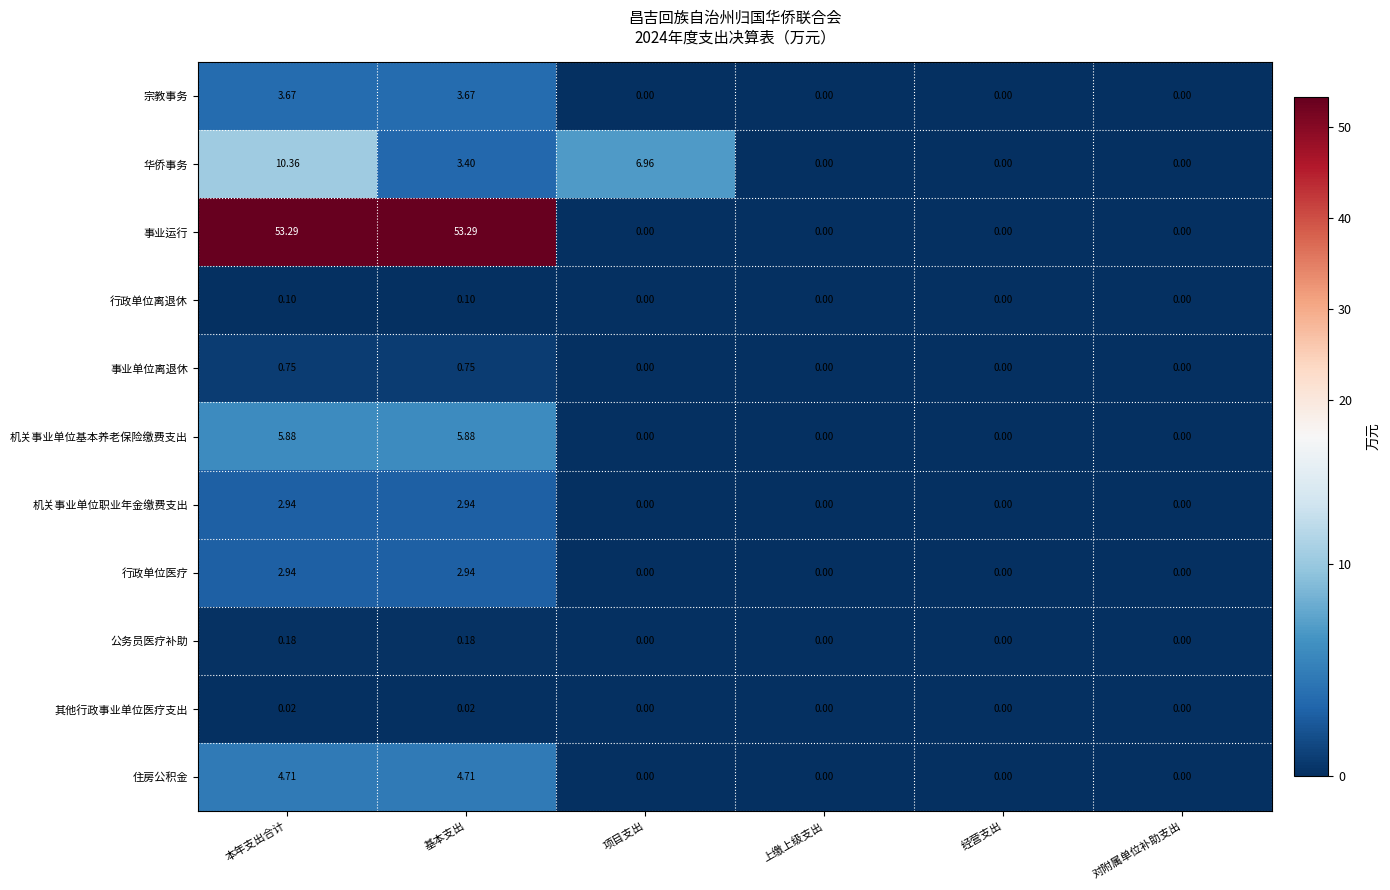

At which label does 华侨事务 reach its peak?

本年支出合计